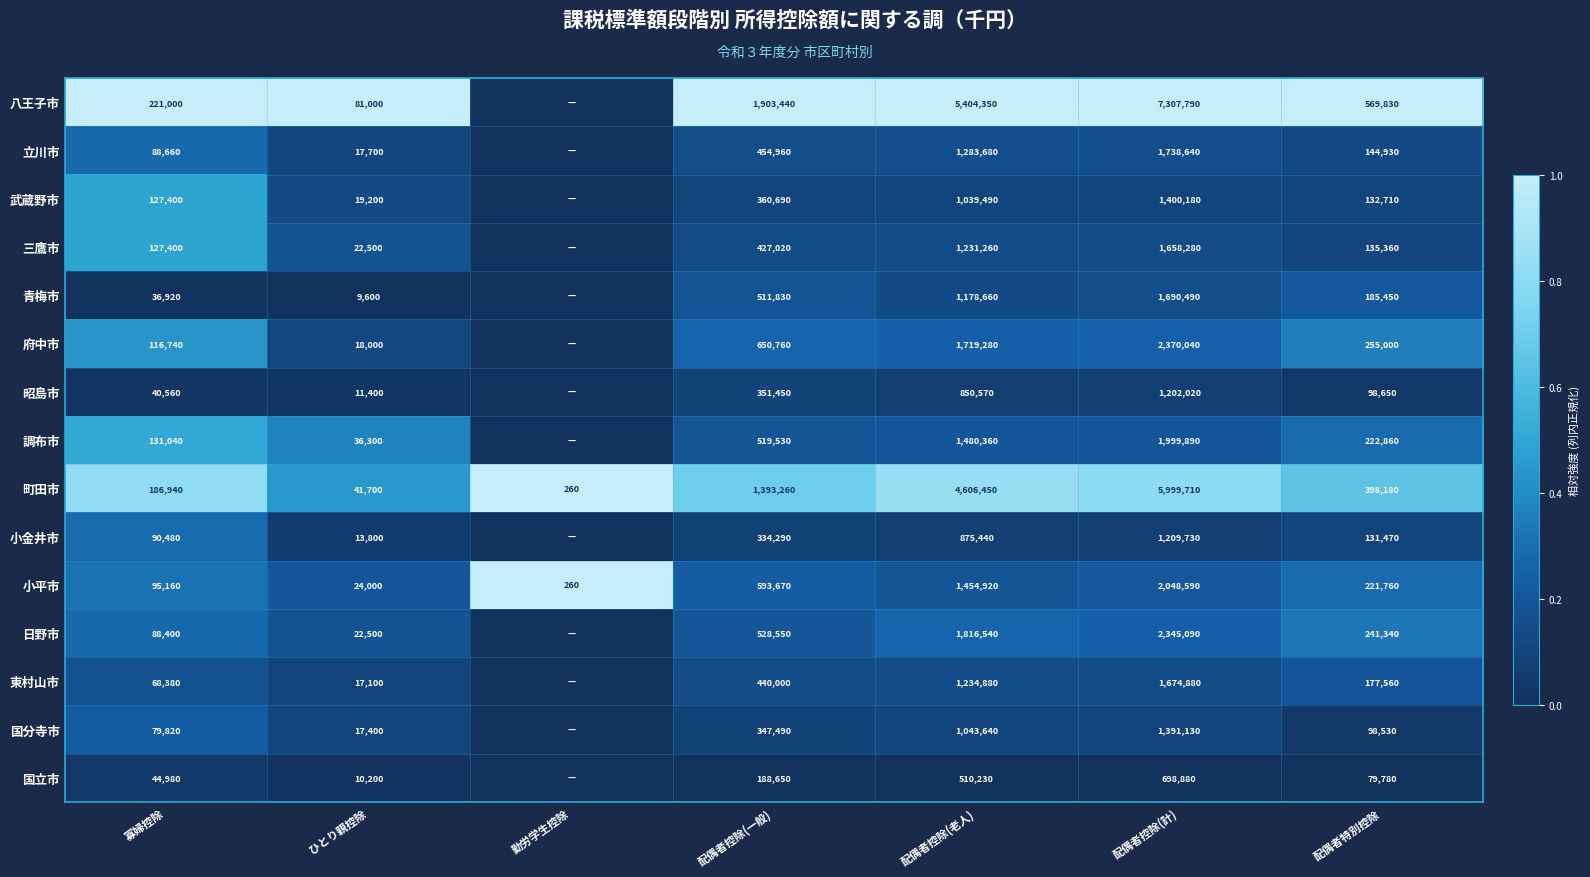

What is the sum of the 調布市 values at ひとり親控除 and 配偶者特別控除?

259160